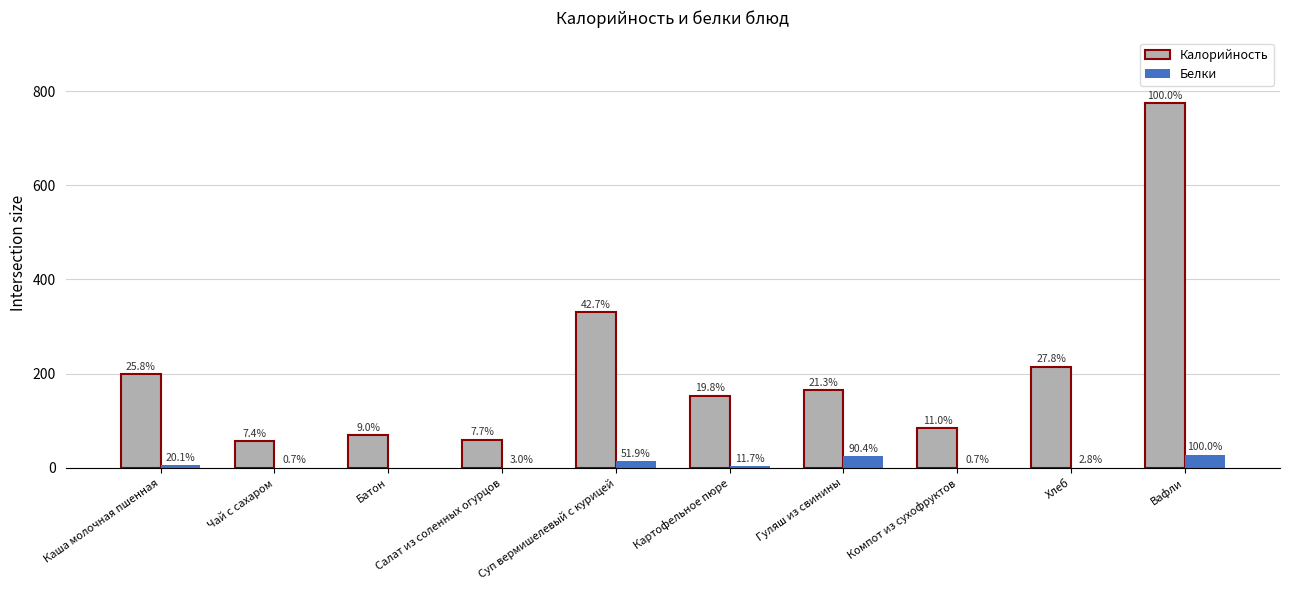

Which has a higher value, Гуляш из свинины or Суп вермишелевый с курицей?

Суп вермишелевый с курицей